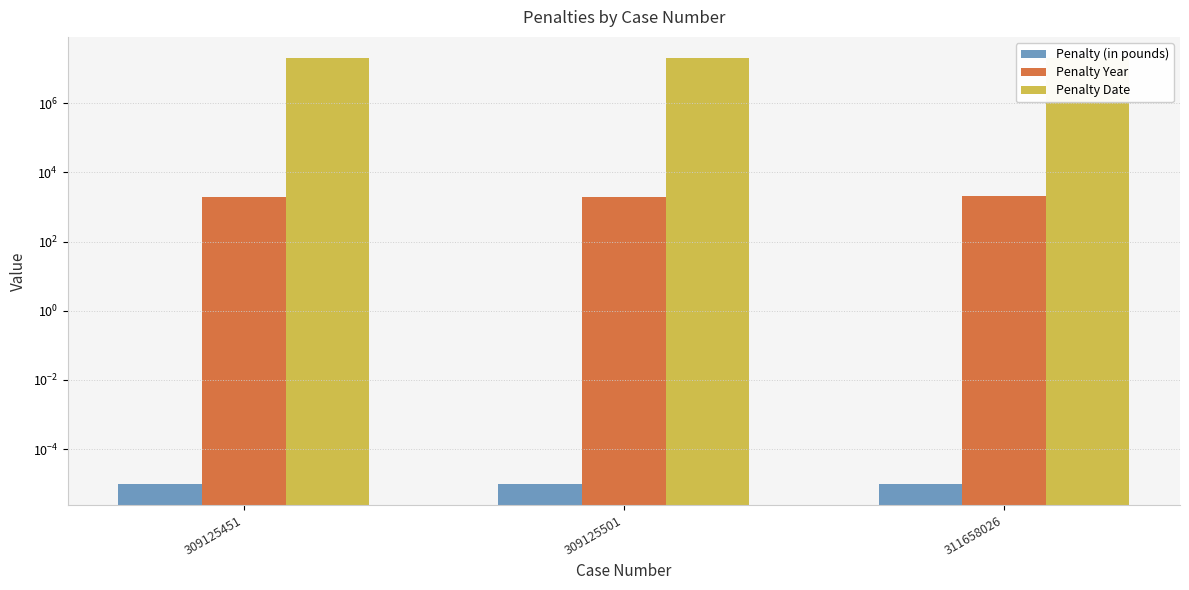

What is the difference between the maximum and minimum values in the Penalty Date series?

29896.0